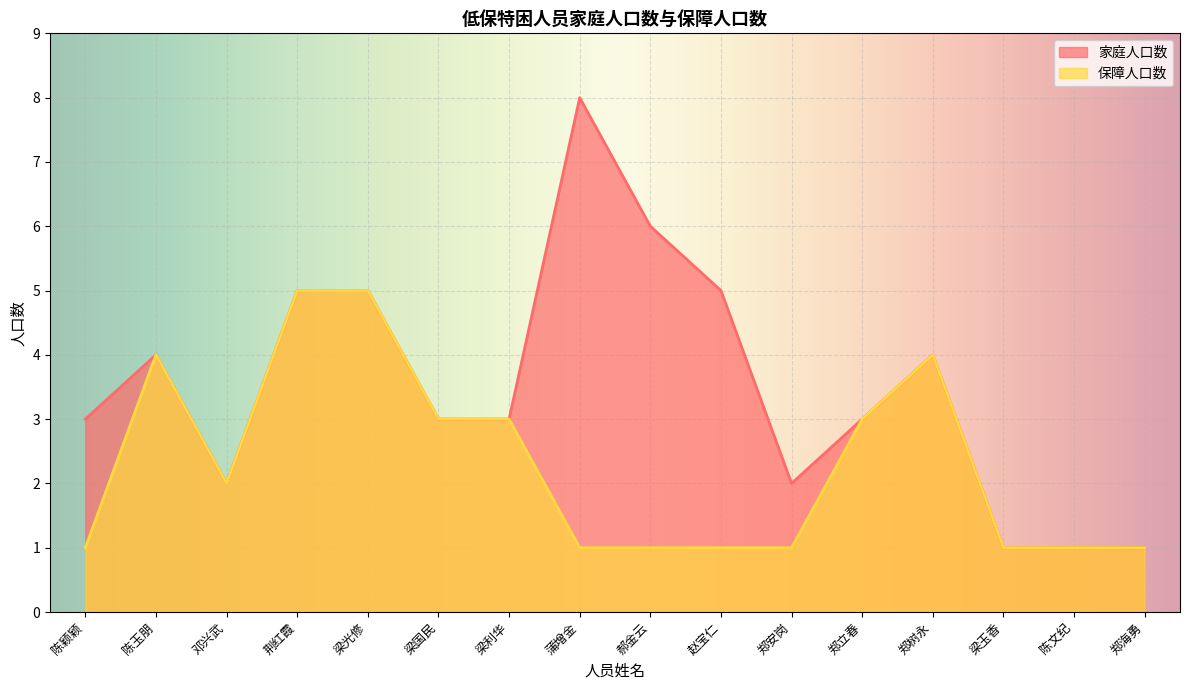

Count the 保障人口数 values in the range 1 to 4.

14